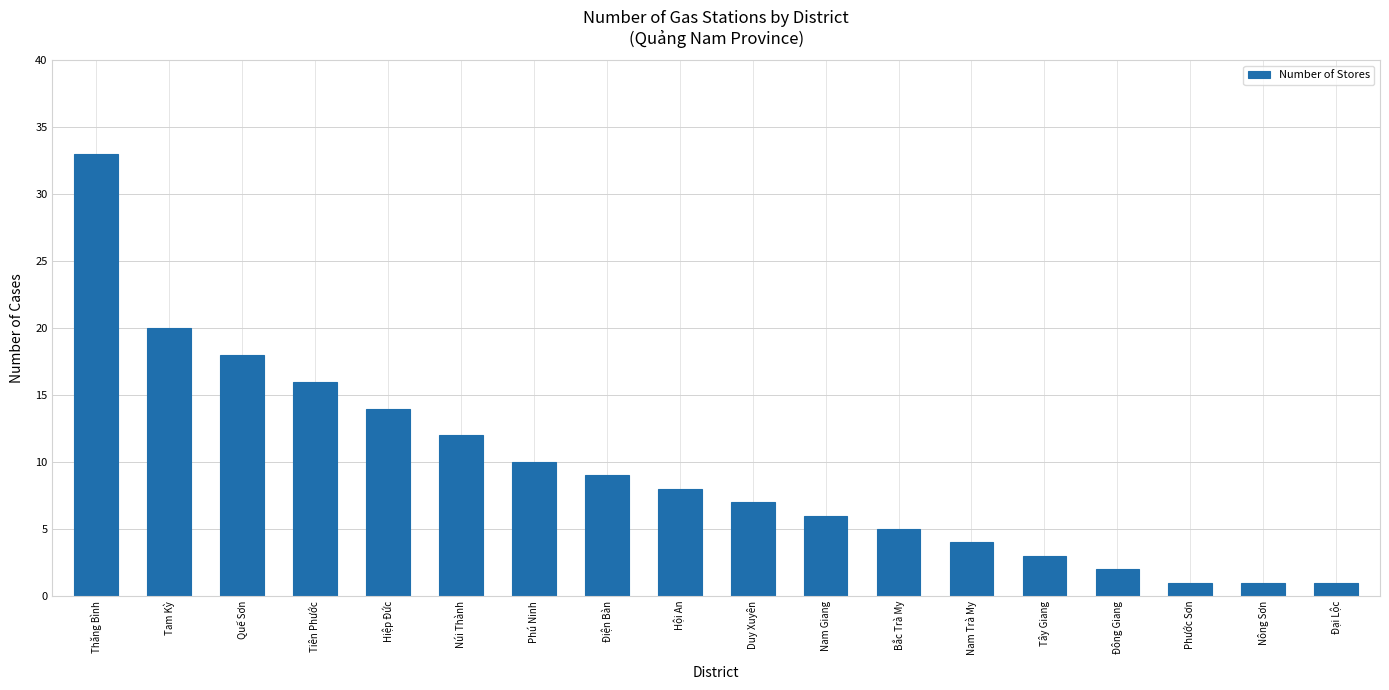

What is the difference between the second highest and second lowest values?

19